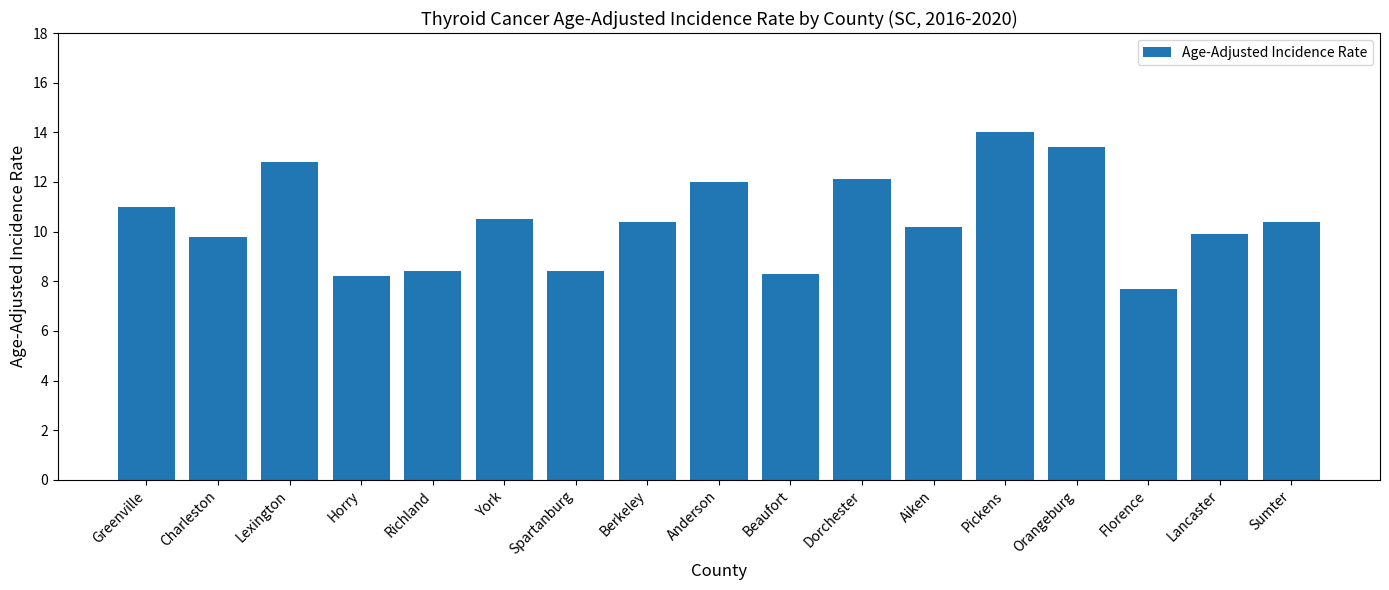

What is the smallest value displayed?

7.7